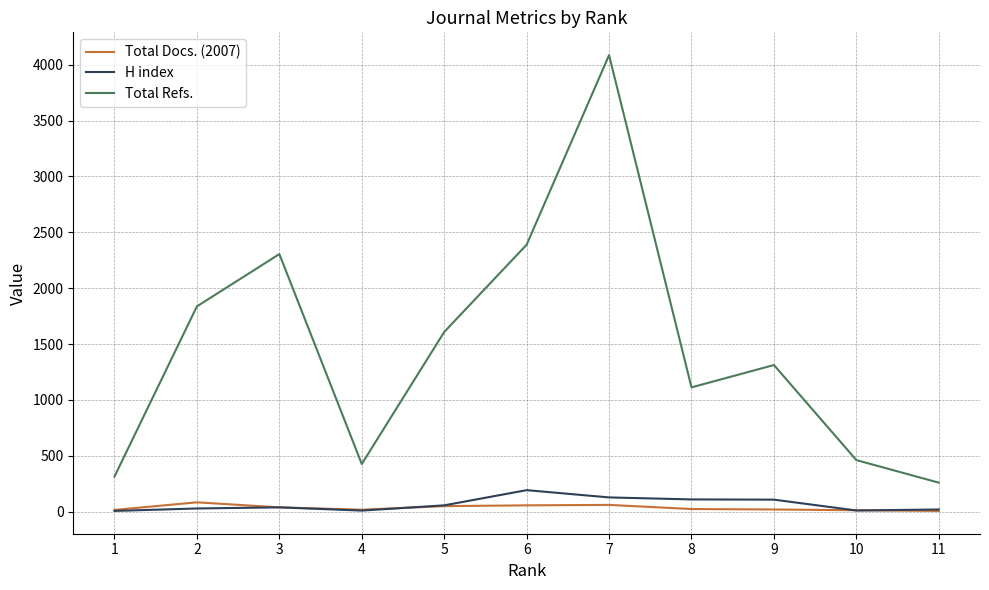

How many lines are shown in the chart?

3